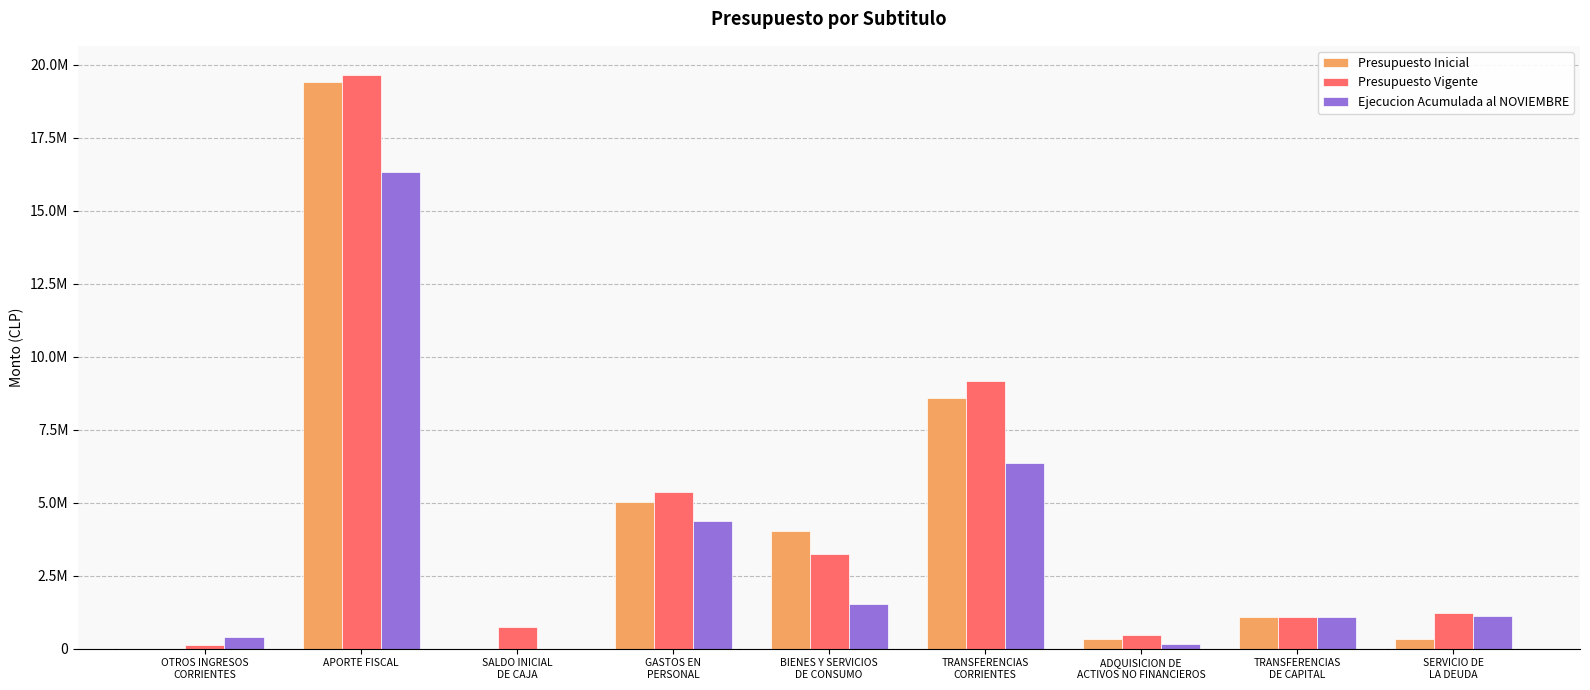

What is the maximum value for Ejecucion Acumulada al NOVIEMBRE?

16340192